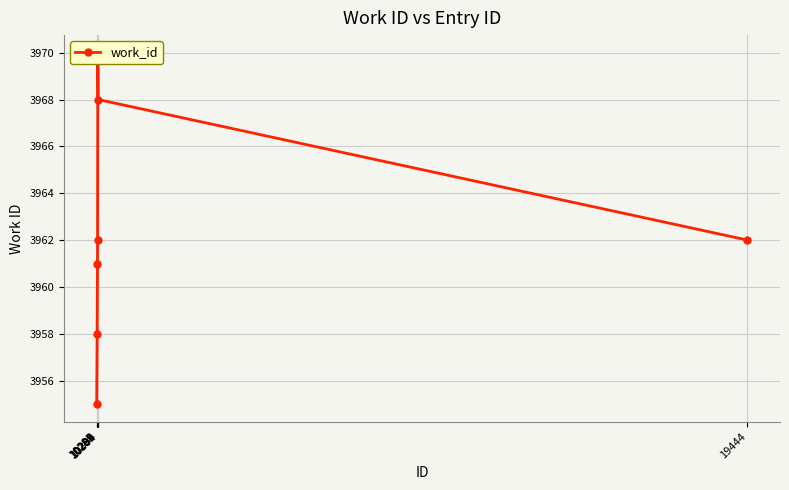

True or false: the data has more than 1 interior local peaks.

False